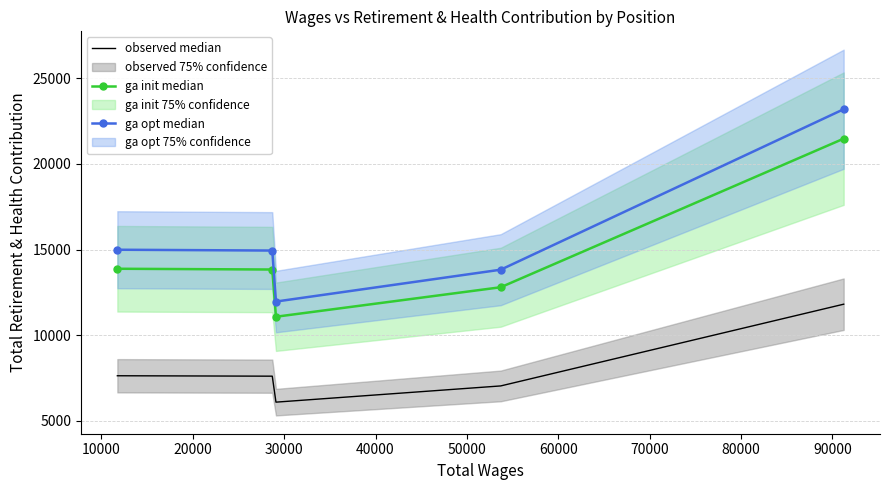

How many values in the observed median series exceed 7609?

3